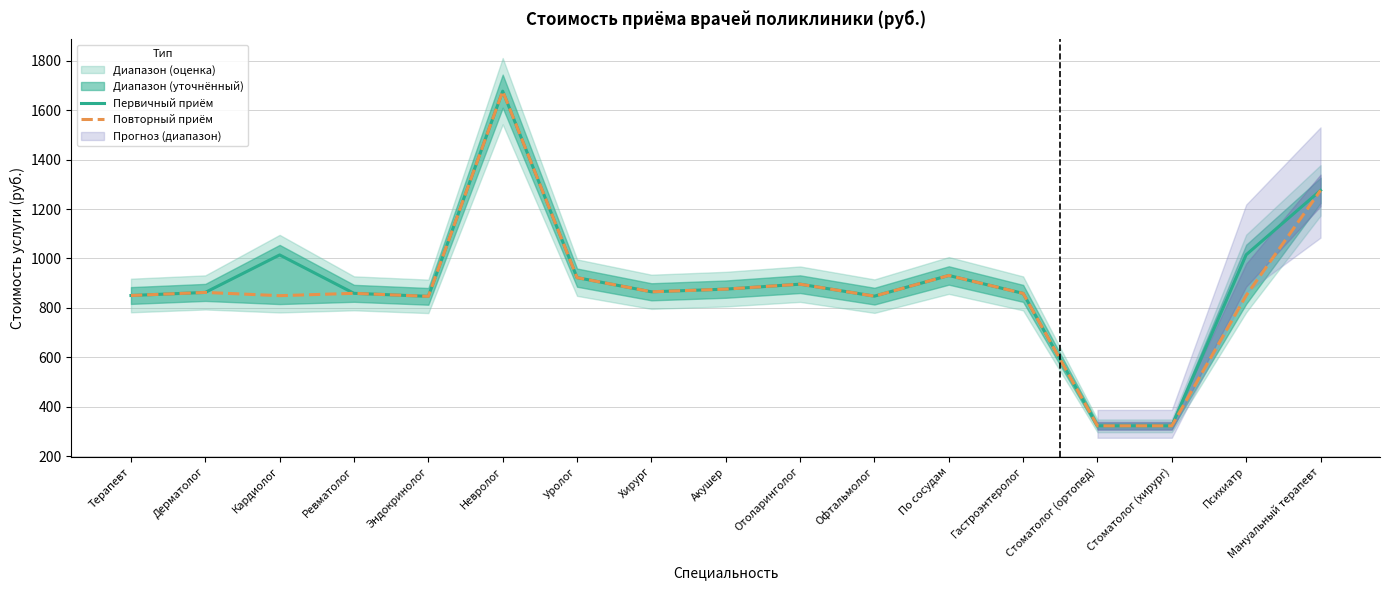

Does the chart have visible grid lines?

Yes